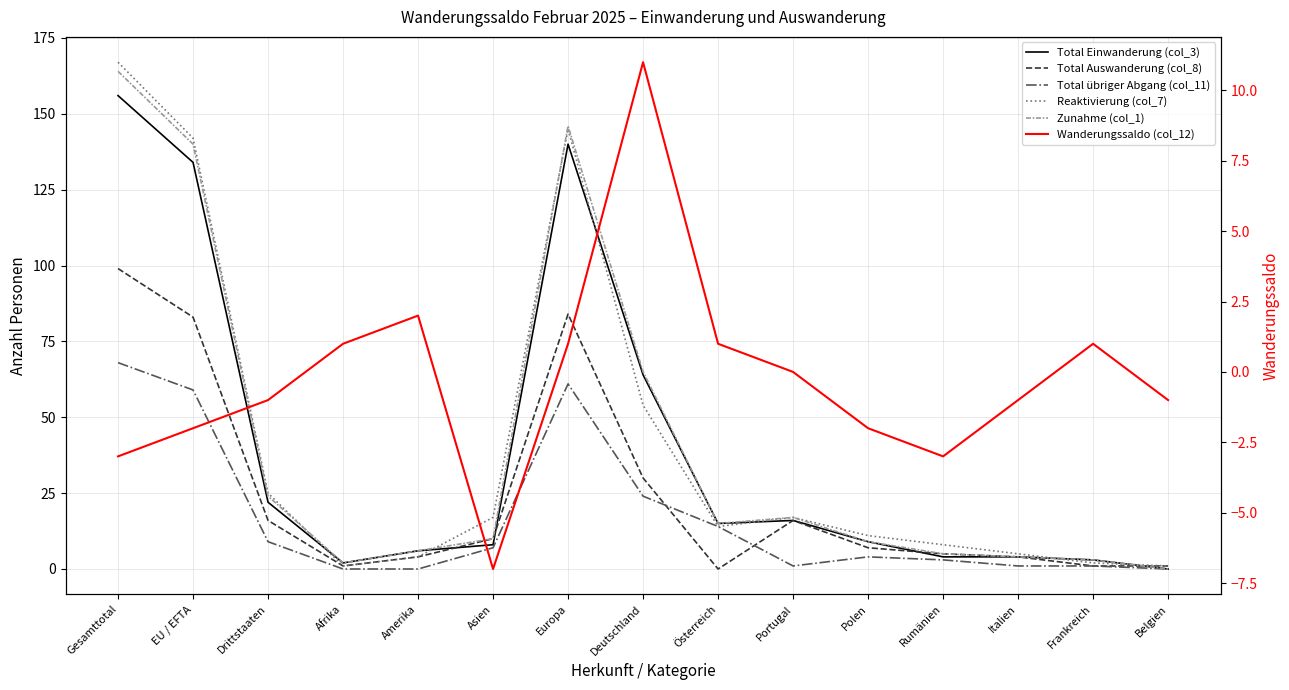

True or false: Wanderungssaldo (col_12) and Zunahme (col_1) cross at least once.

False